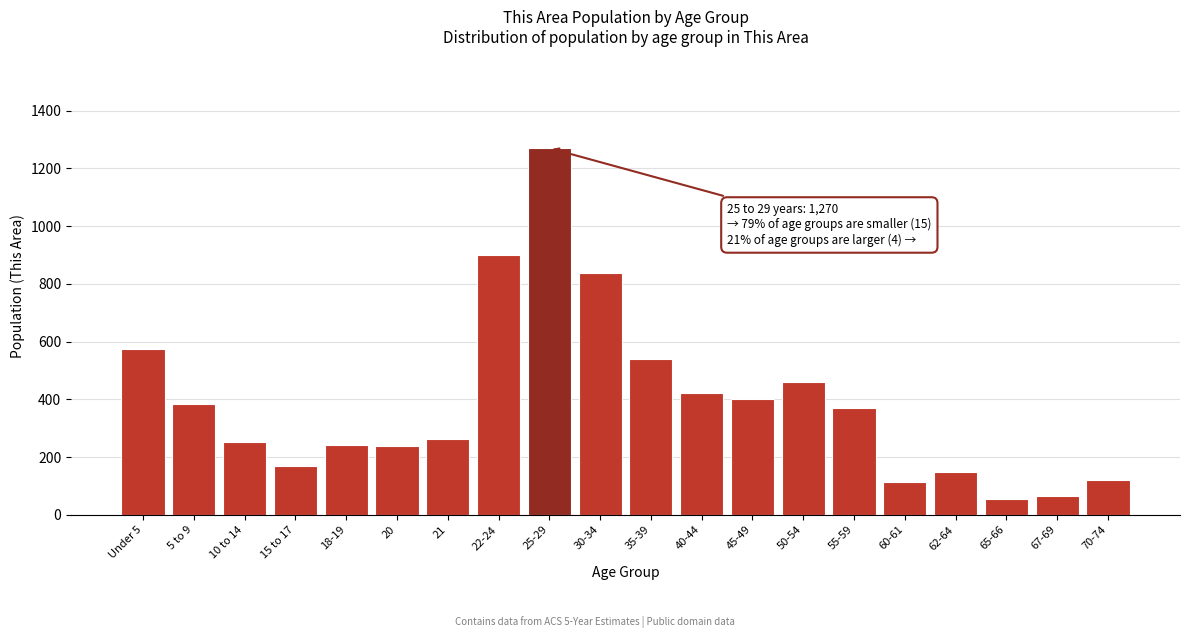

Which label corresponds to the largest value in the chart?

25-29